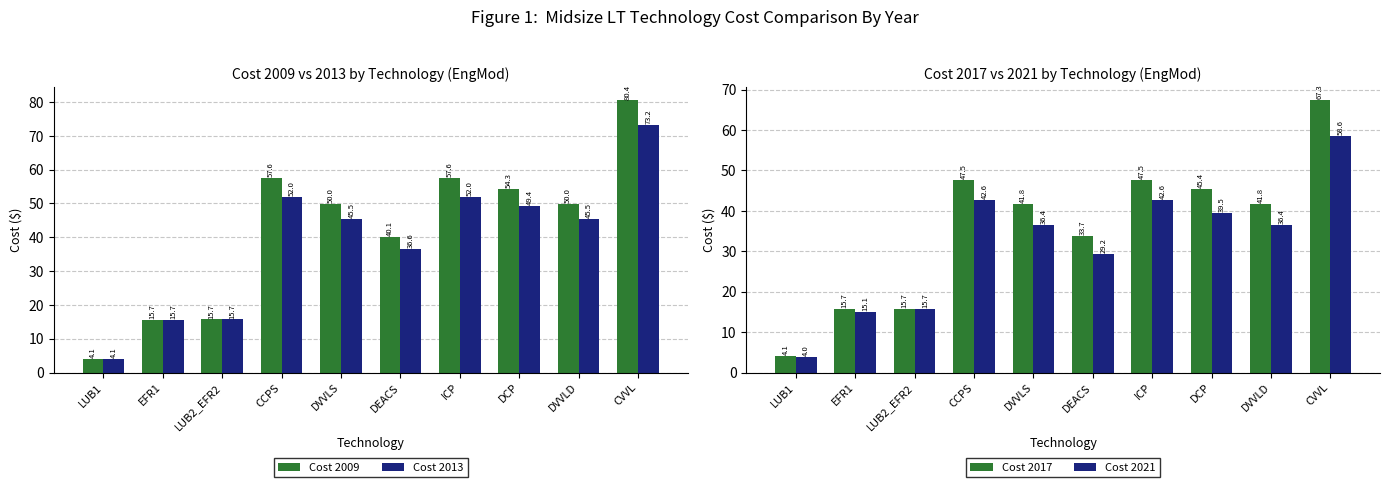

How many values in the Cost 2017 series exceed 41?

6